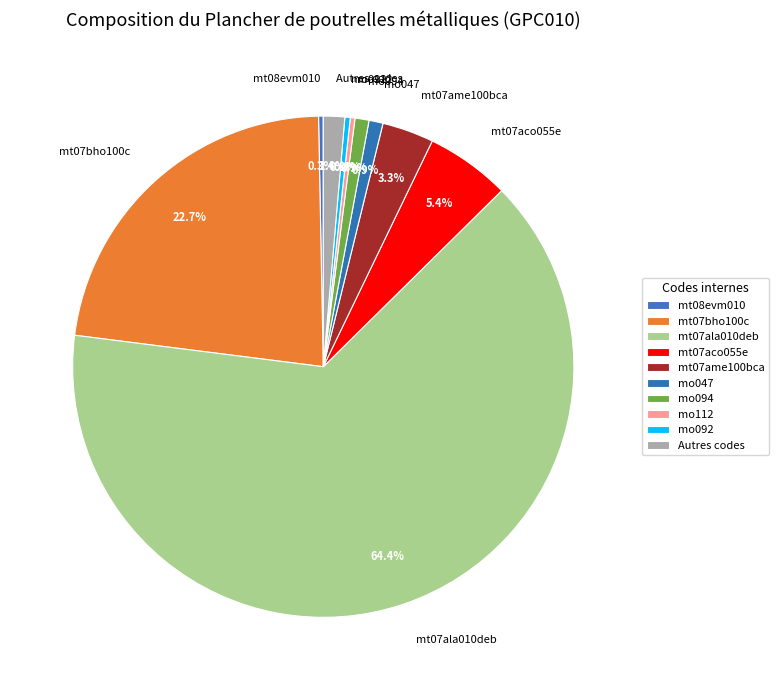

True or false: mt07bho100c accounts for 14% of the total.

False